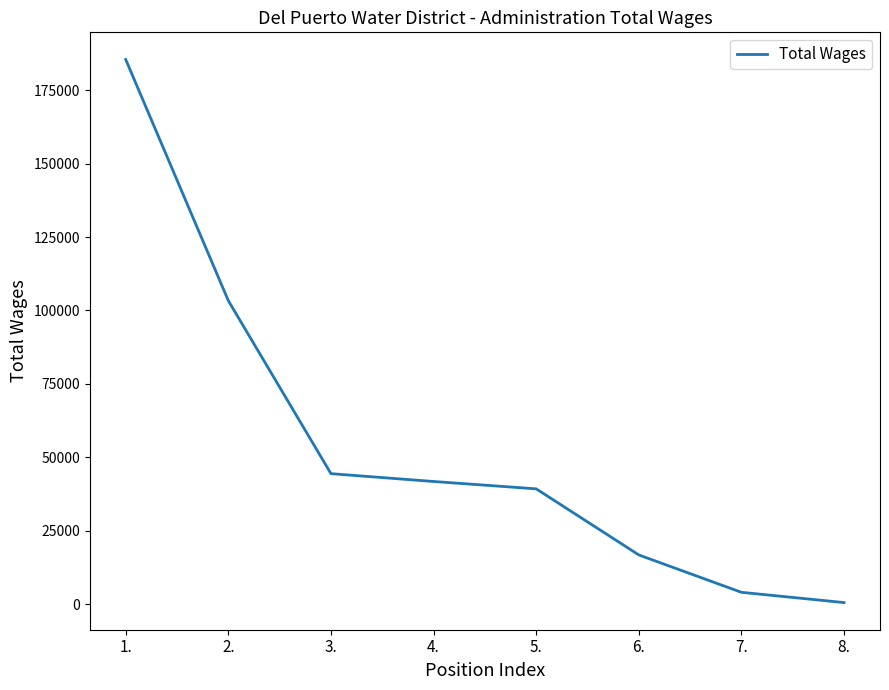

What is the sum of all values?

435782